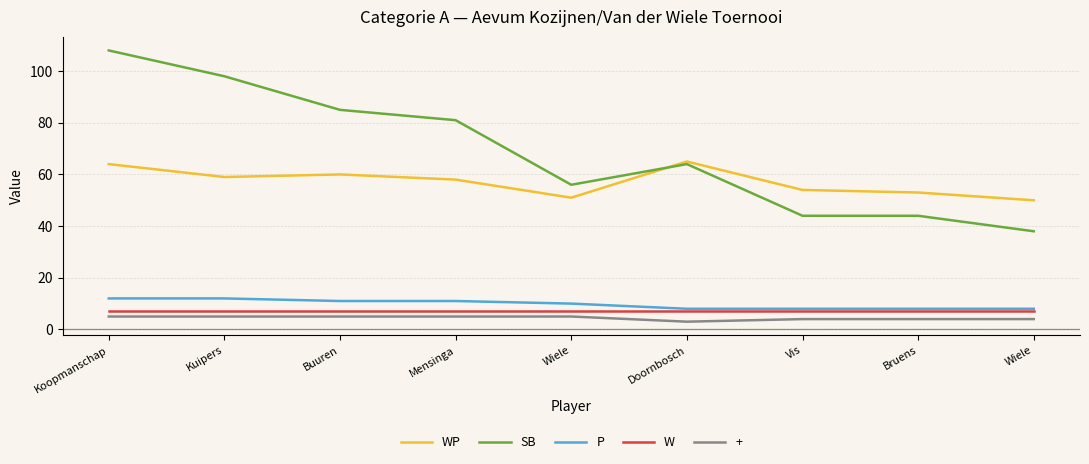

What is the value of the W point at the 8th from the left?

7